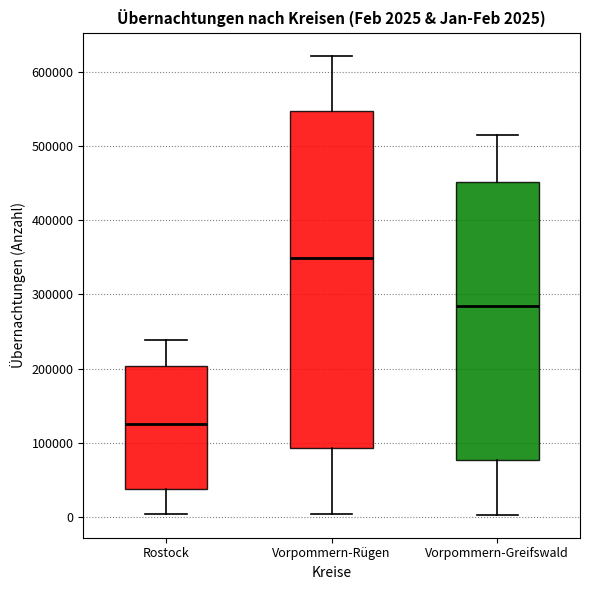

Which box has the lowest median line?

Rostock